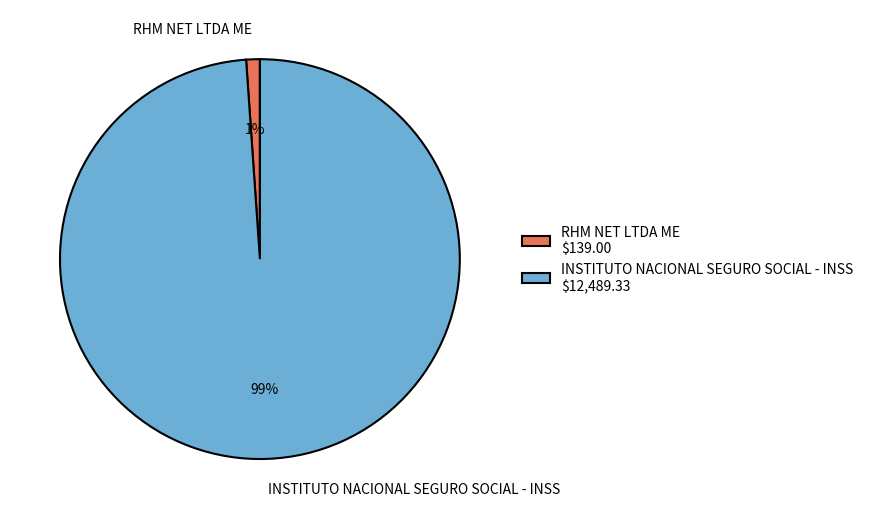

Count the number of slices in the pie.

2